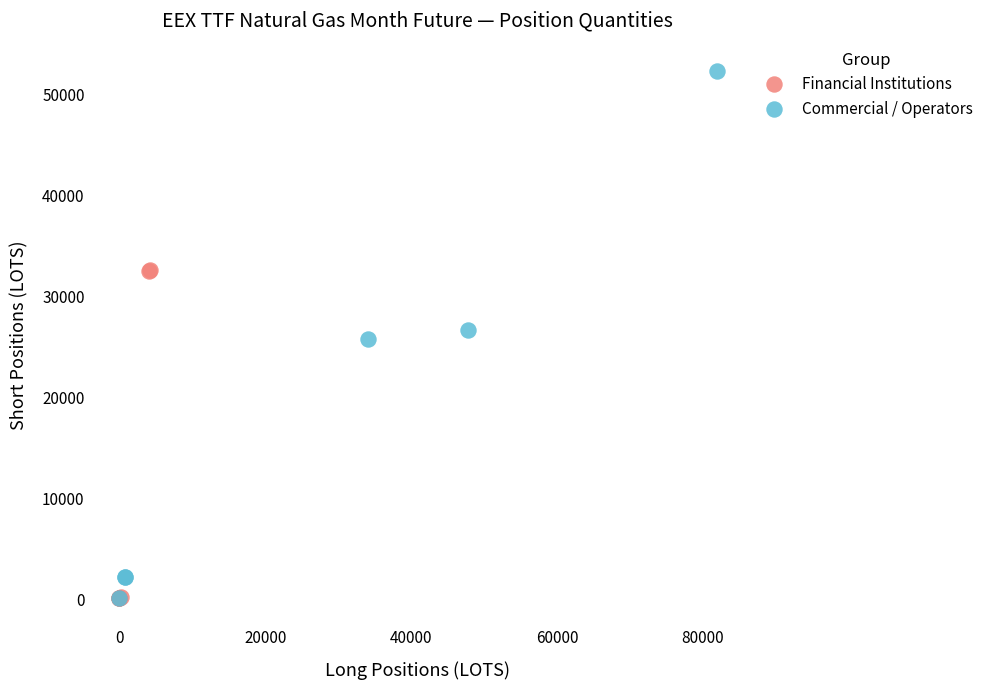

Which series has the largest Y range (max minus min)?

Commercial / Operators